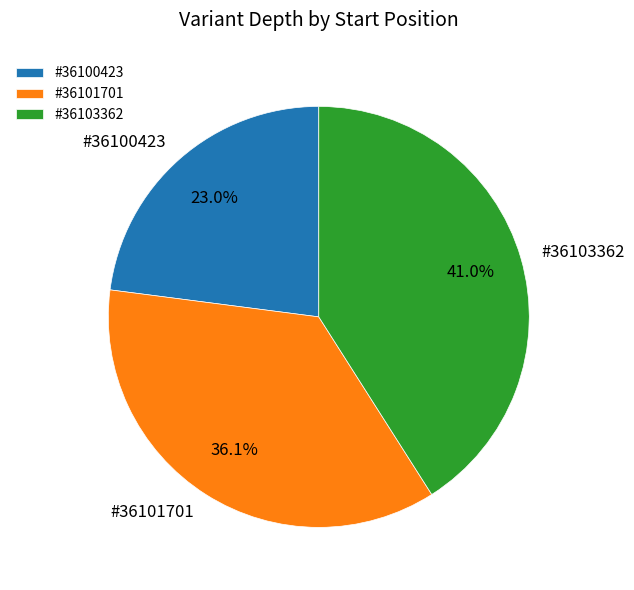

Is there any slice that represents more than half of the pie?

No